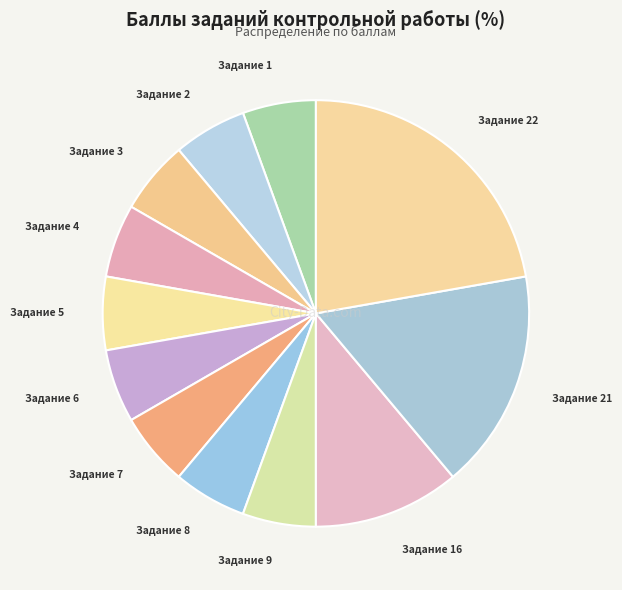

Is the sum of Задание 2 and Задание 21 greater than half?

No